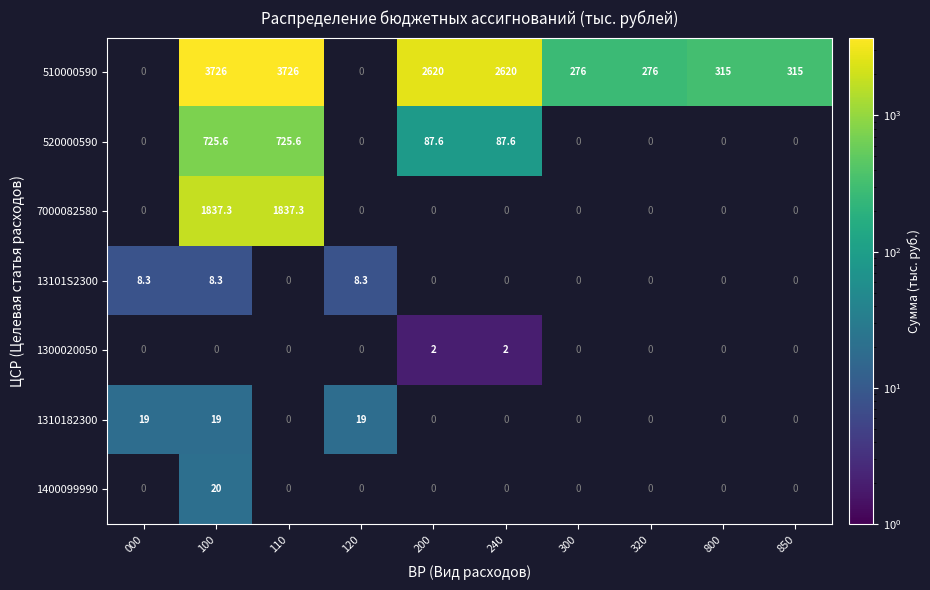

Which series has the widest spread of values?

510000590